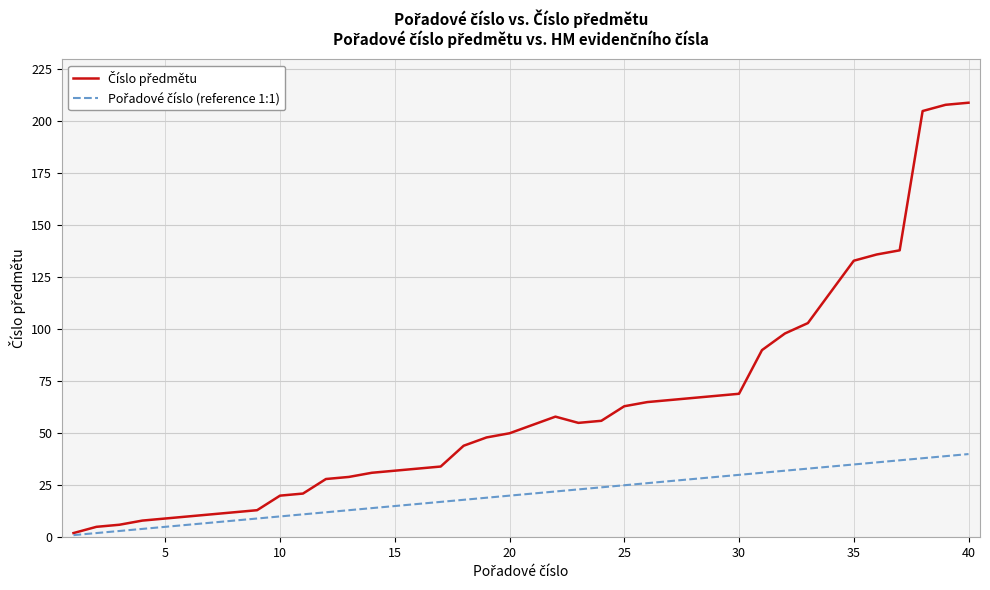

What is the maximum value shown in the chart?

209